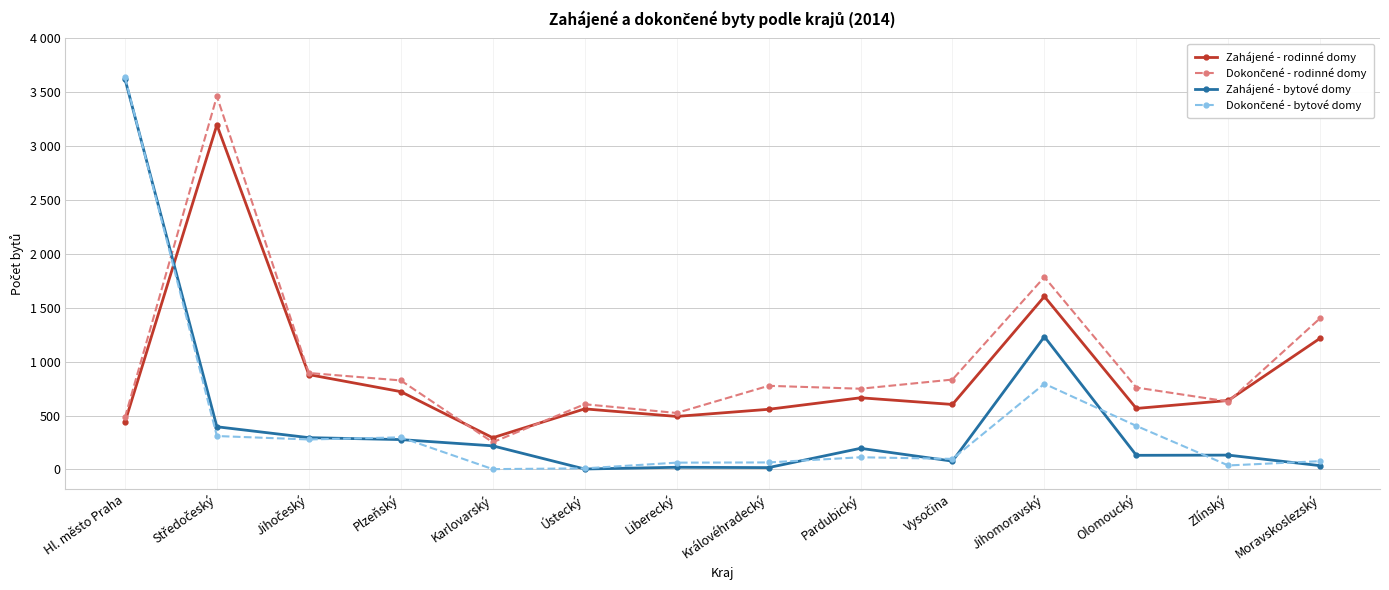

Where does the Zahájené - bytové domy series first go above 196?

Hl. město Praha